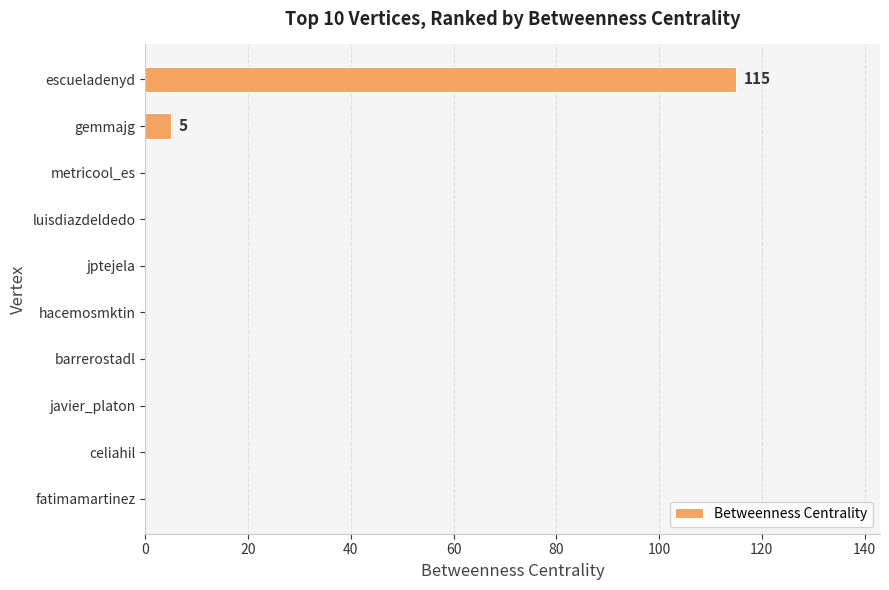

Is it true that the value at fatimamartinez is 0?

True